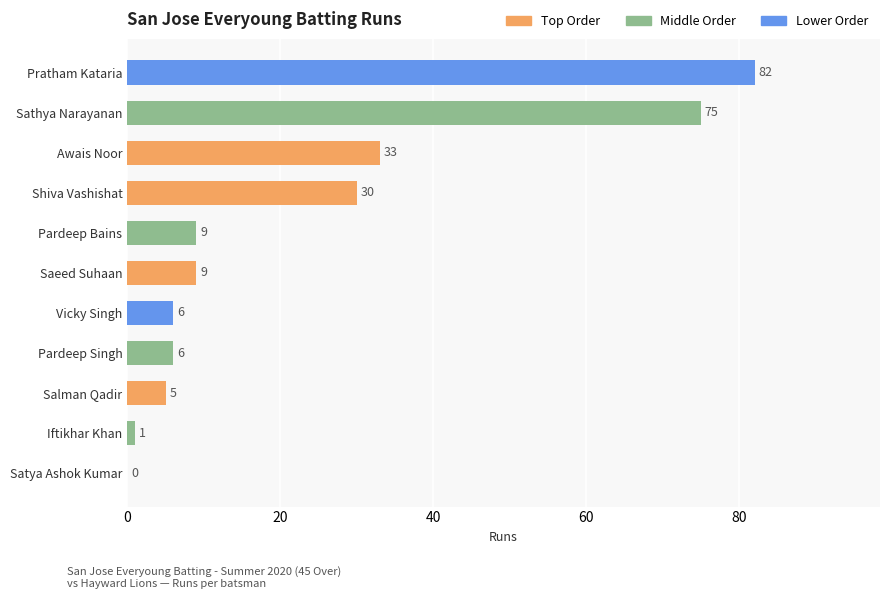

Are the bars grouped side by side (vs. stacked)?

No